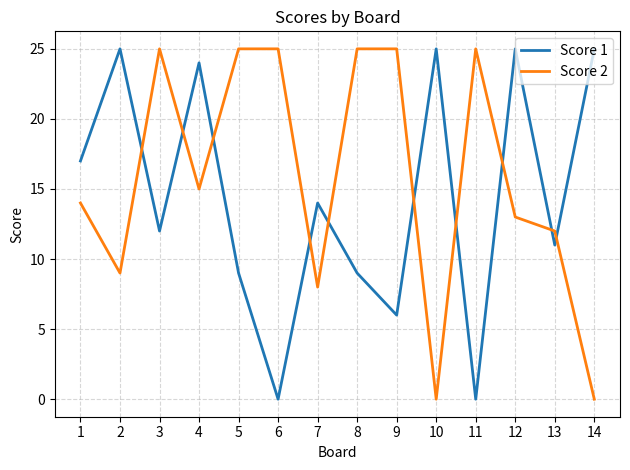

The value of Score 2 at 3 is 25. True or false?

True